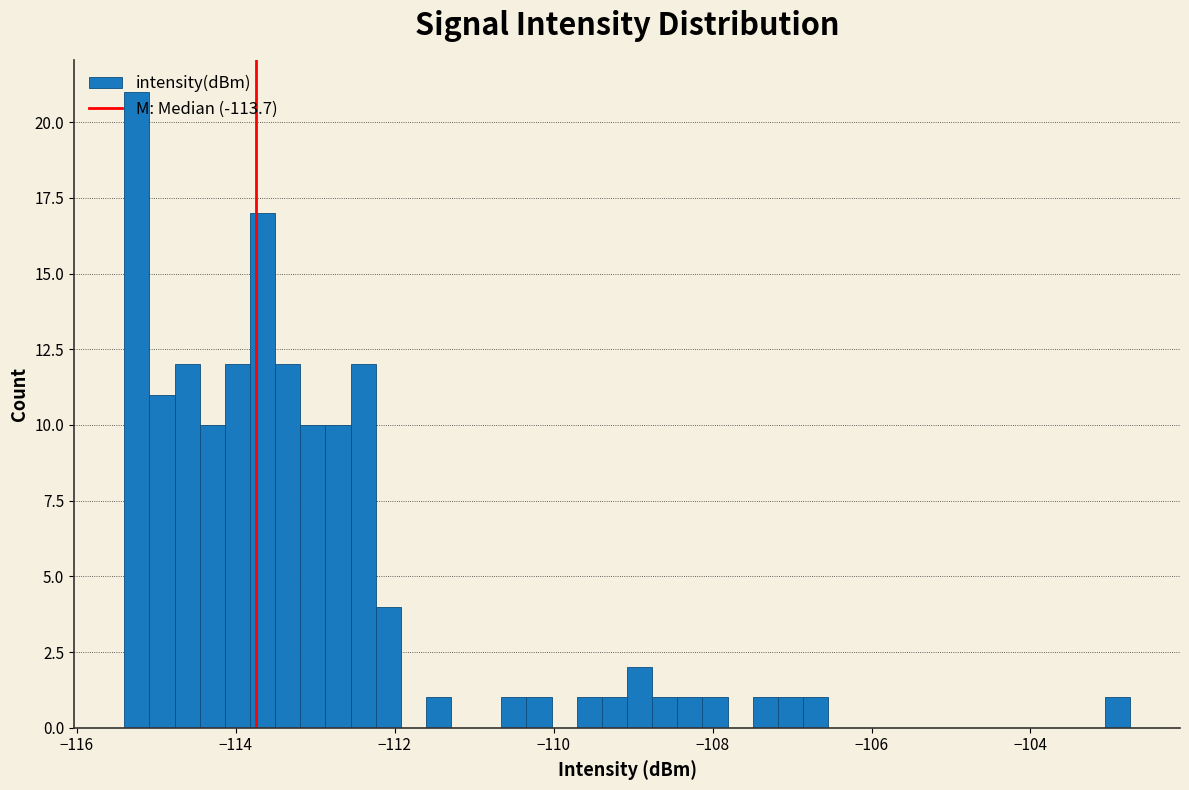

Read against the x-axis, roughly where is the centre of the tallest bar?

-115.2